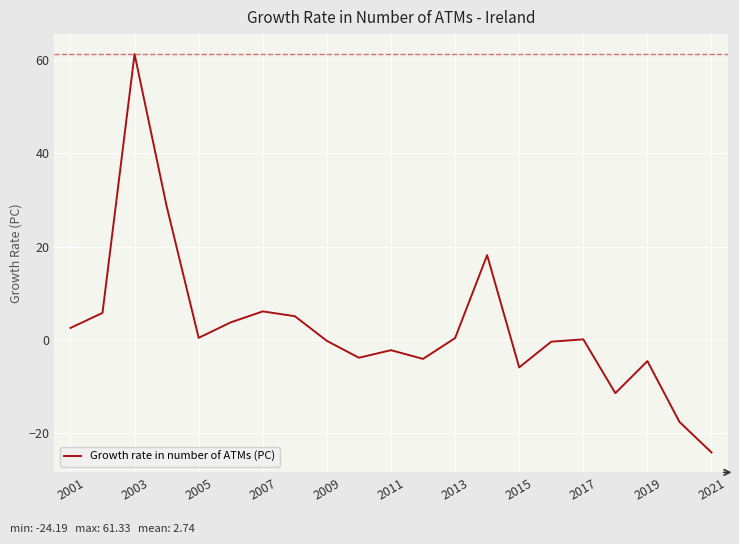

What is the minimum value shown in the chart?

-24.2